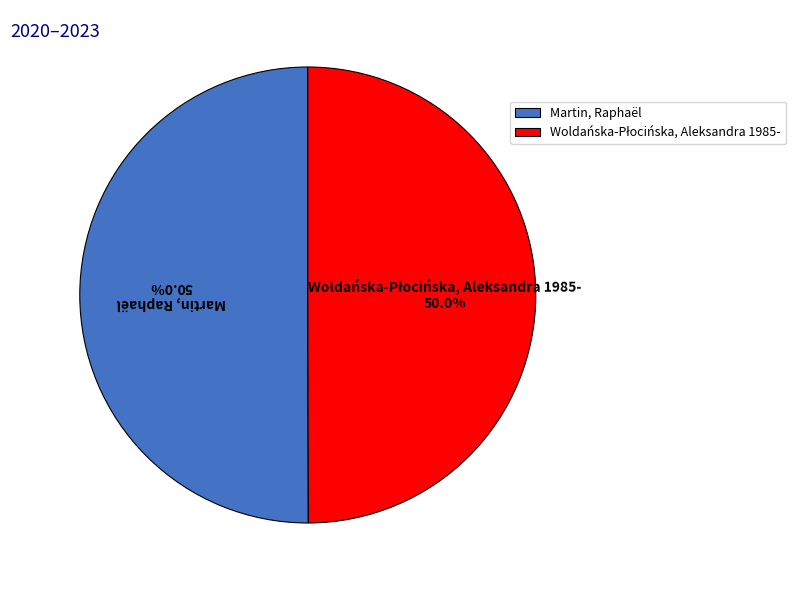

To the nearest percent, what portion does Woldańska-Płocińska, Aleksandra 1985- represent?

50%